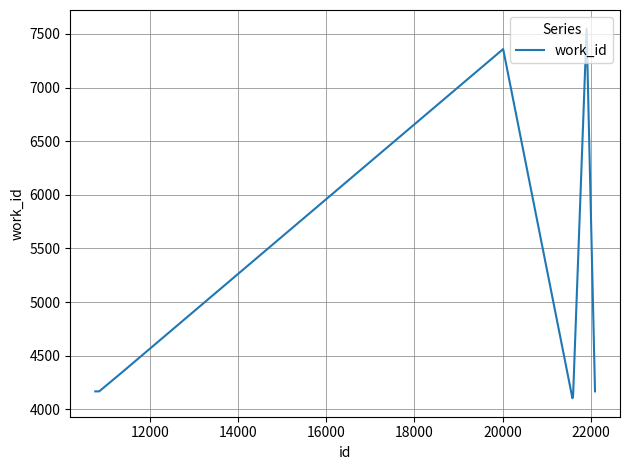

Count the number of categories in the chart.

10